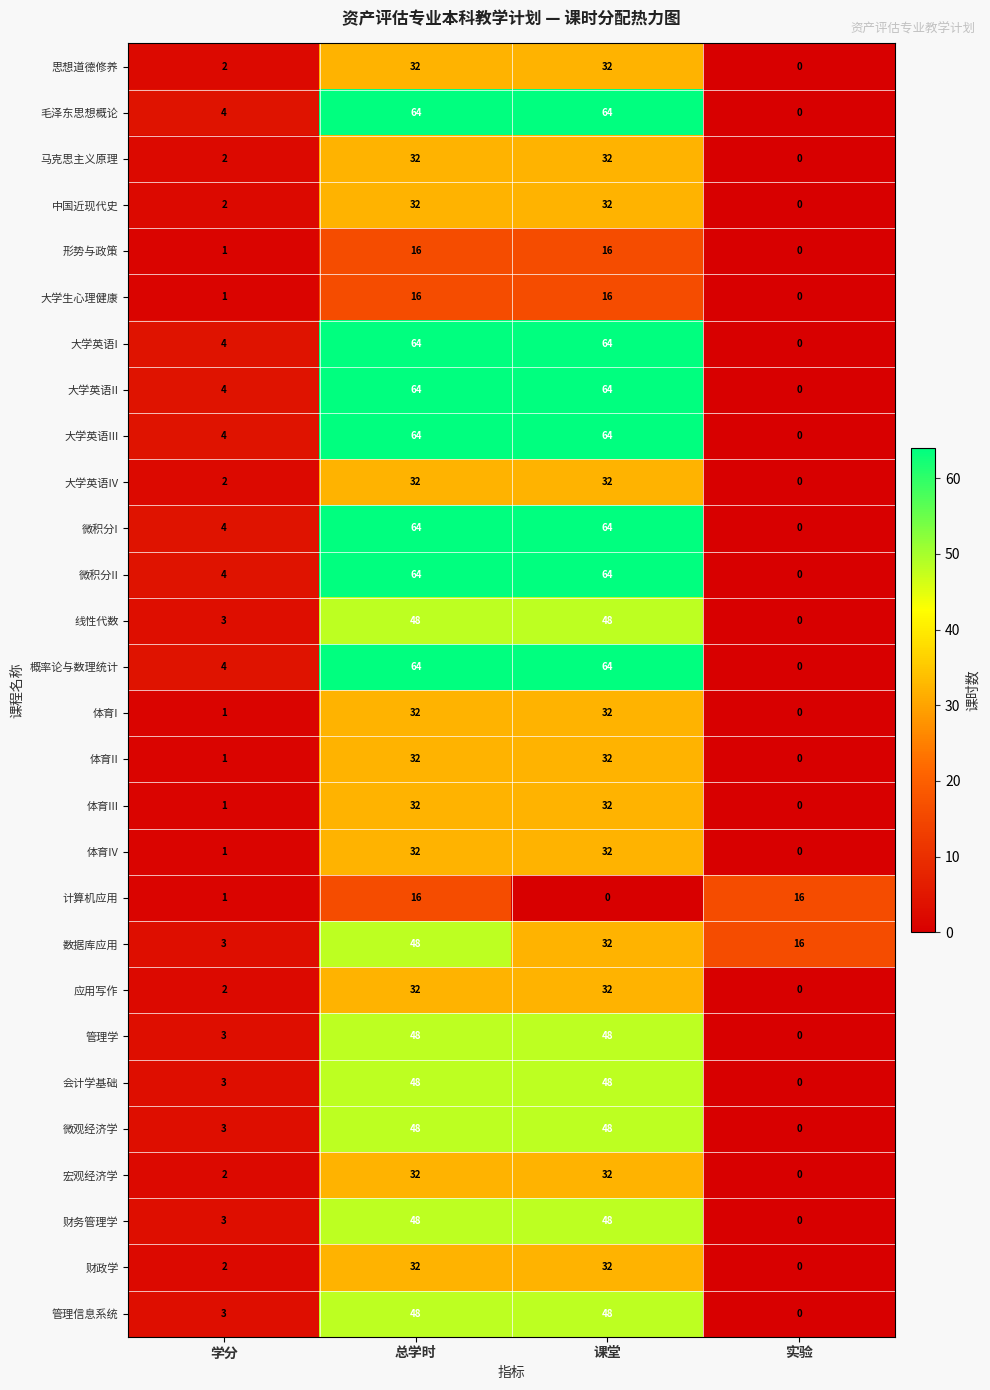

The 财政学 series shows -11 at 实验. True or false?

False